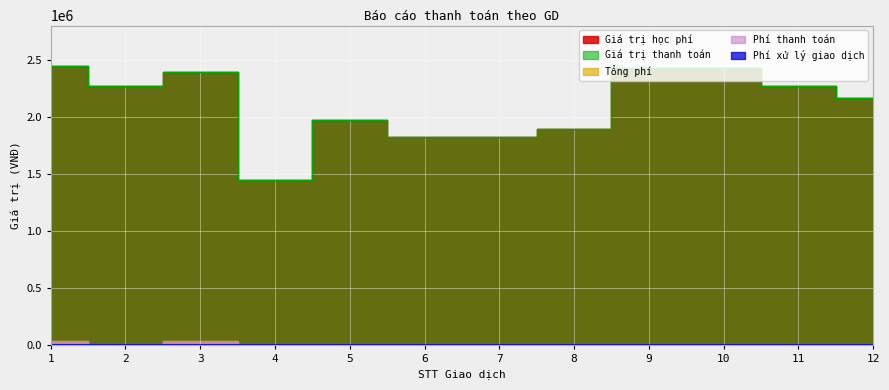

True or false: Giá trị học phí and Giá trị thanh toán cross at least once.

False